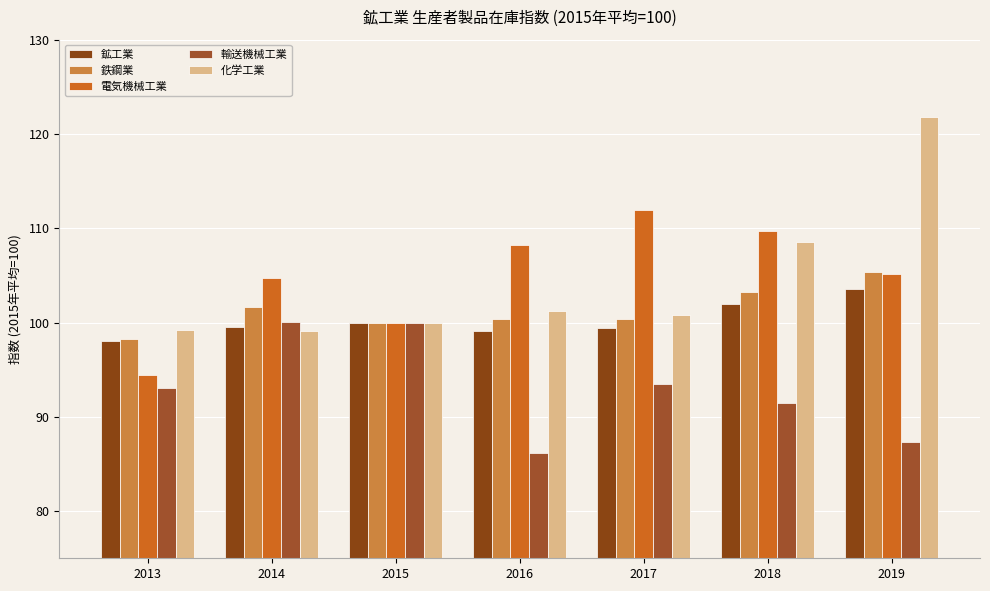

Reading right to left, extract all data points from this chart.

鉱工業: 2019=103.6	2018=102.0	2017=99.4	2016=99.1	2015=100.0	2014=99.5	2013=98.0
鉄鋼業: 2019=105.4	2018=103.2	2017=100.4	2016=100.4	2015=100.0	2014=101.7	2013=98.3
電気機械工業: 2019=105.2	2018=109.7	2017=111.9	2016=108.2	2015=100.0	2014=104.7	2013=94.4
輸送機械工業: 2019=87.3	2018=91.5	2017=93.5	2016=86.2	2015=100.0	2014=100.1	2013=93.1
化学工業: 2019=121.8	2018=108.5	2017=100.8	2016=101.2	2015=100.0	2014=99.1	2013=99.2